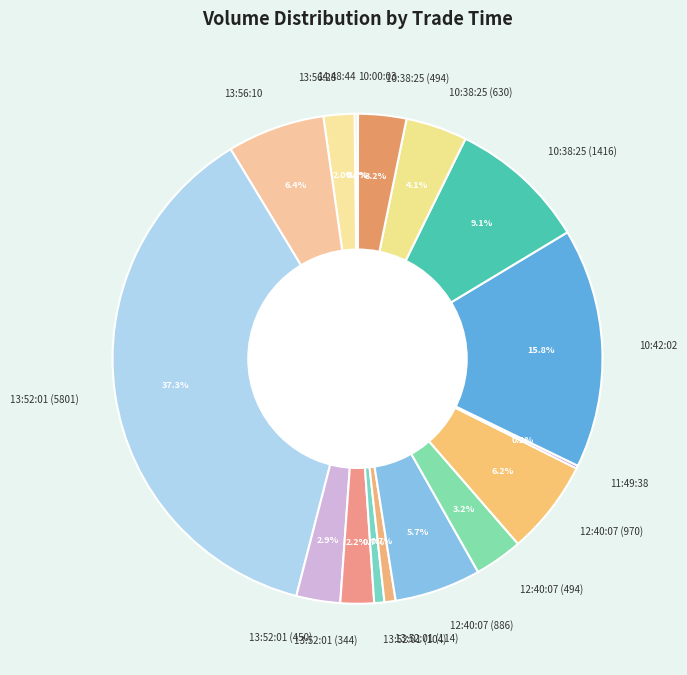

To the nearest percent, what is the average slice percentage?

6%